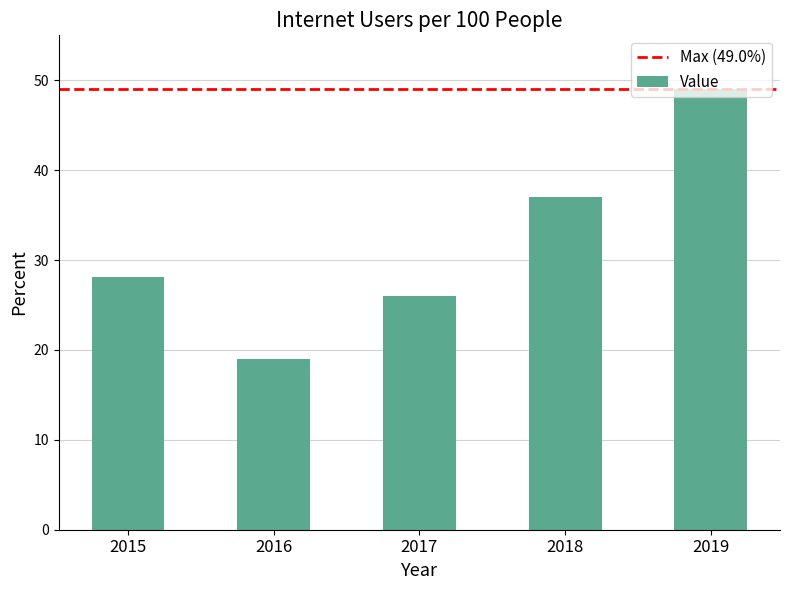

Reading right to left, extract all data points from this chart.

49.0	37.0	26.0	19.0	28.1